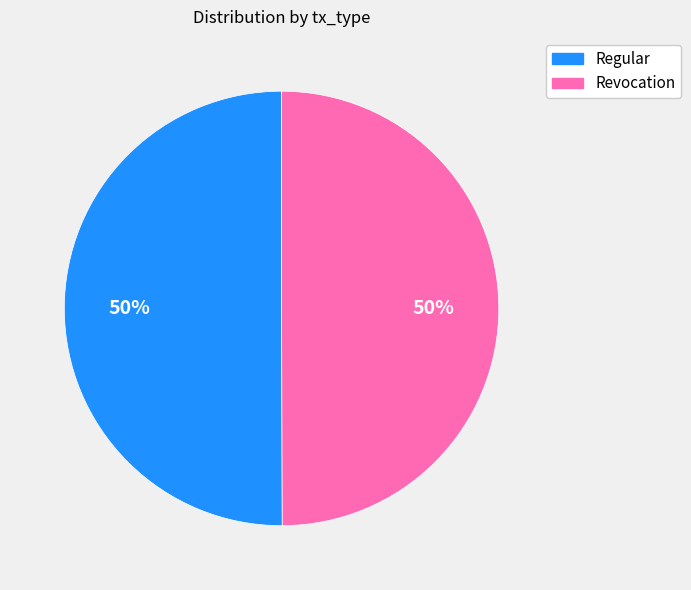

To the nearest percent, what is the average slice percentage?

50%